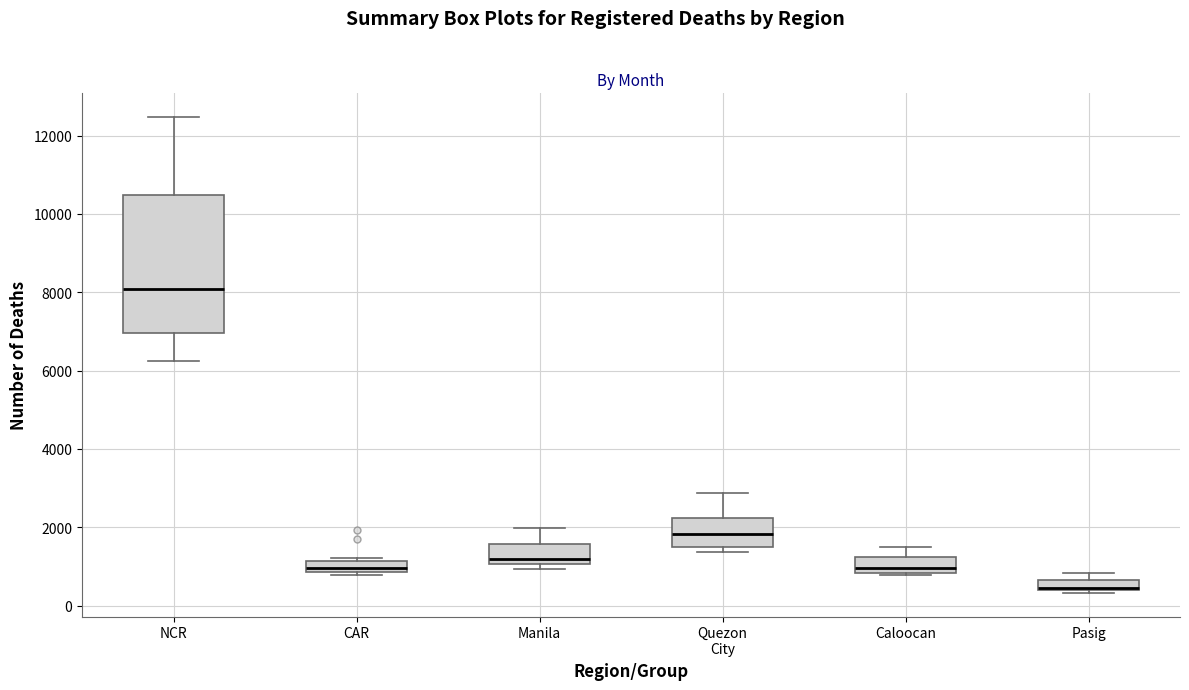

Where does the upper whisker of the box for Caloocan end on the y-axis? The values are not printed on the chart, so give them approximately, as read against the axis.

1600